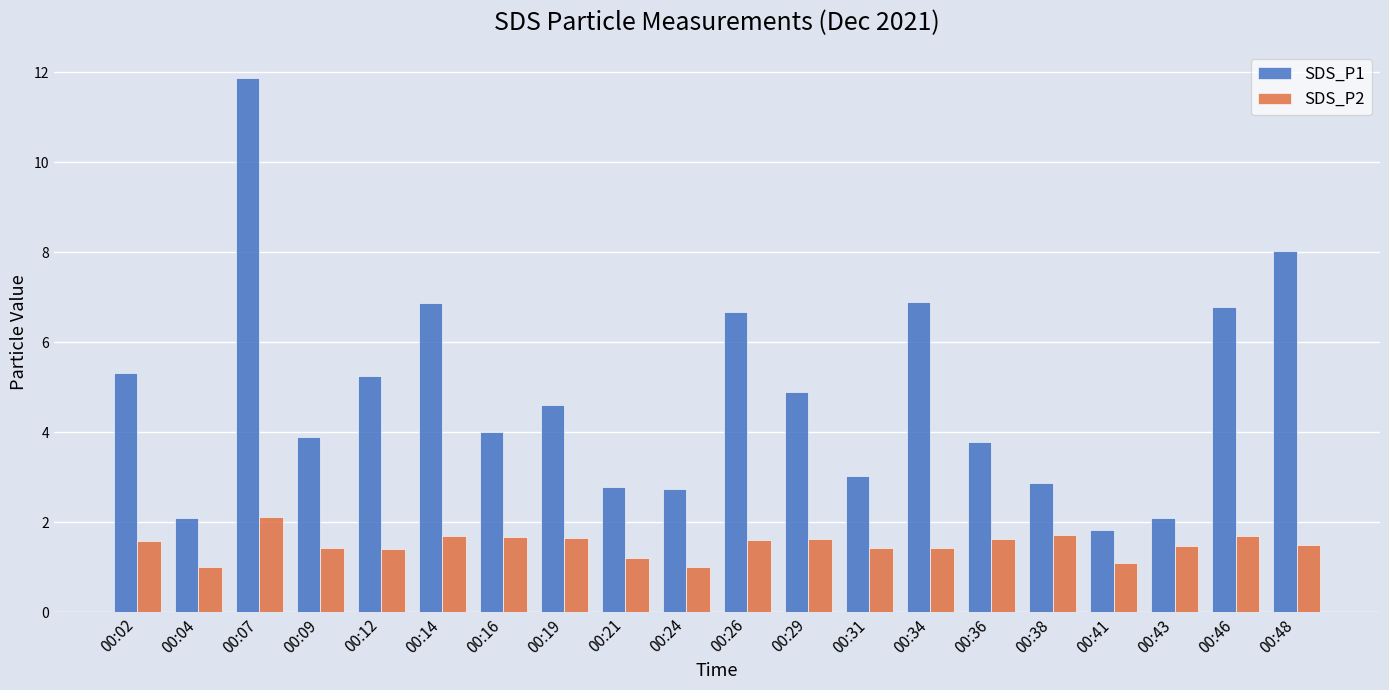

Which series has the largest range (max minus min)?

SDS_P1